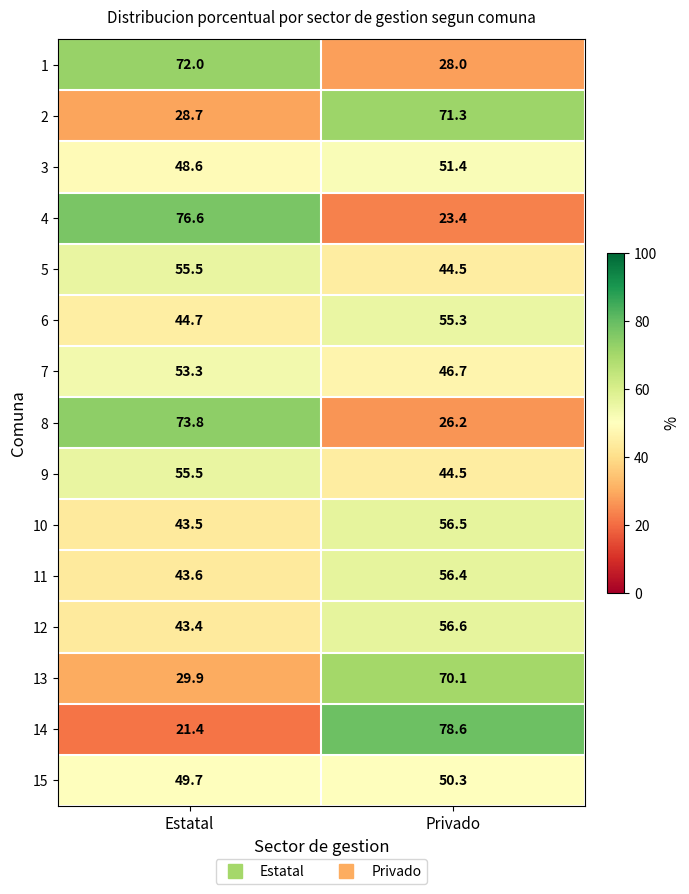

List the labels in order of 2 value, smallest first.

Estatal, Privado